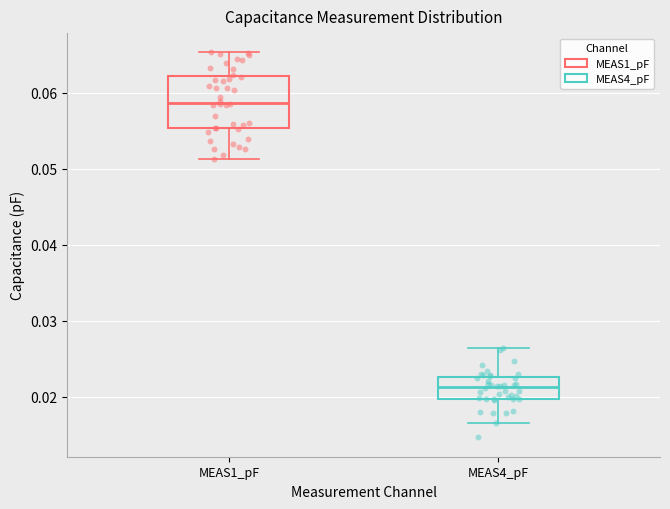

Comparing the boxes themselves (not the whiskers), which one is the tallest?

MEAS1_pF